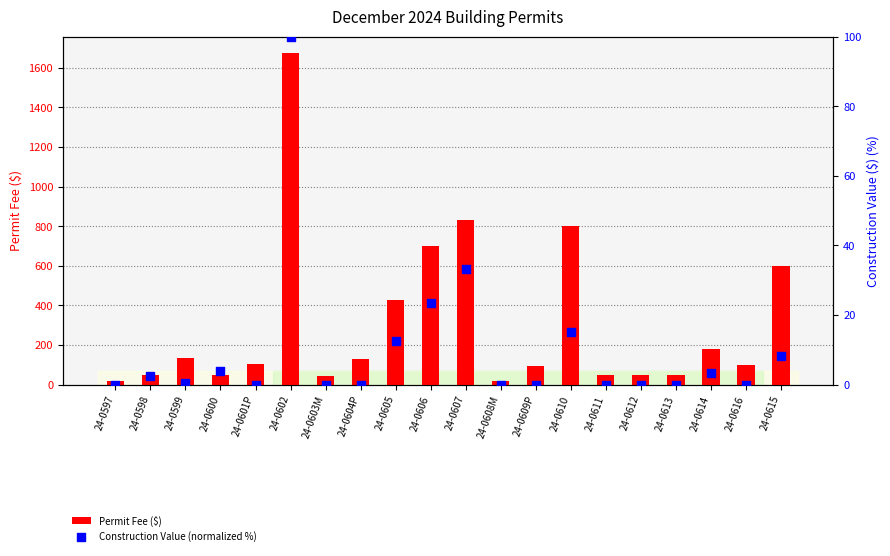

What are all the series names shown in the legend?

Permit Fee ($), Construction Value (normalized %)